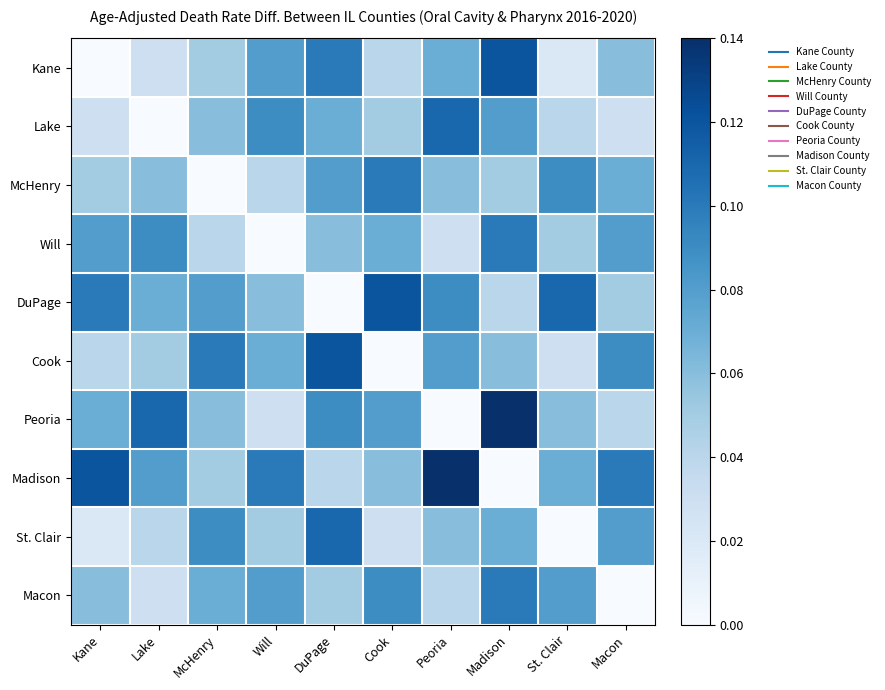

What is the total value across all series at DuPage?

0.7